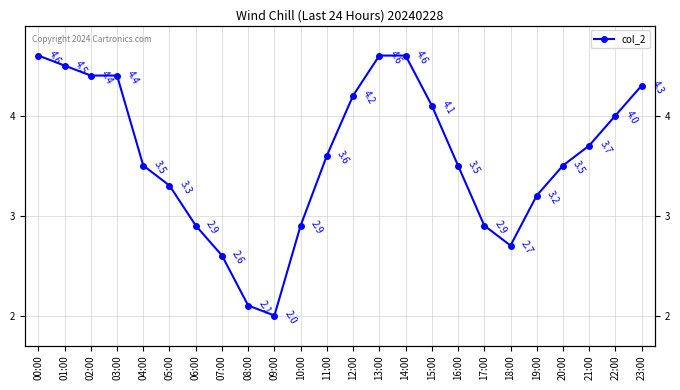

What is the greatest value displayed?

4.6